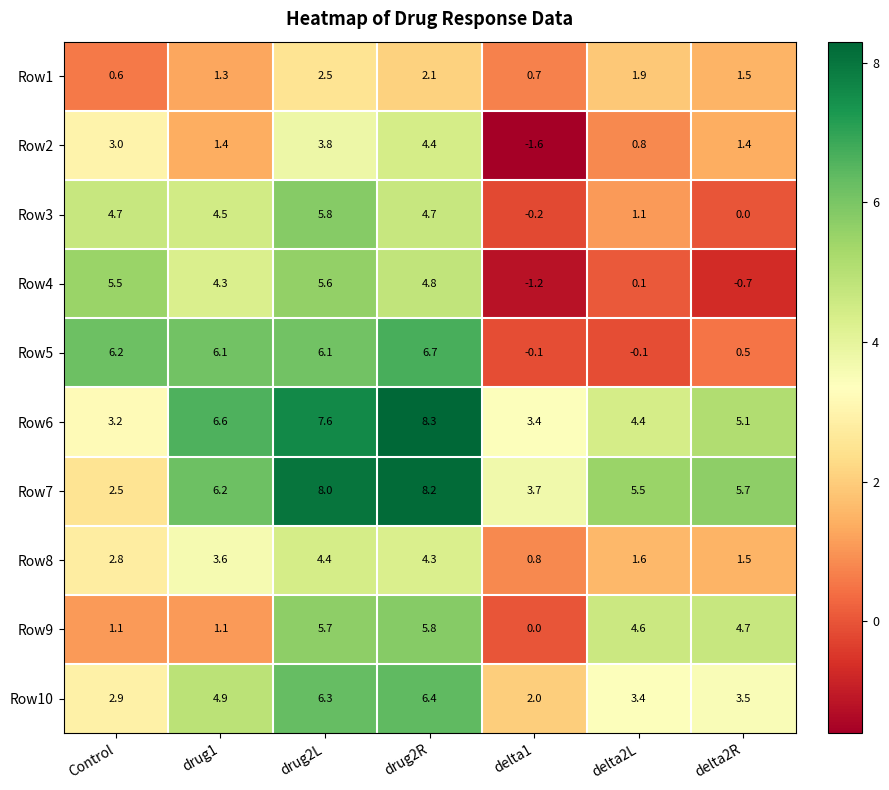

Which category has the lowest value across all series?

delta1